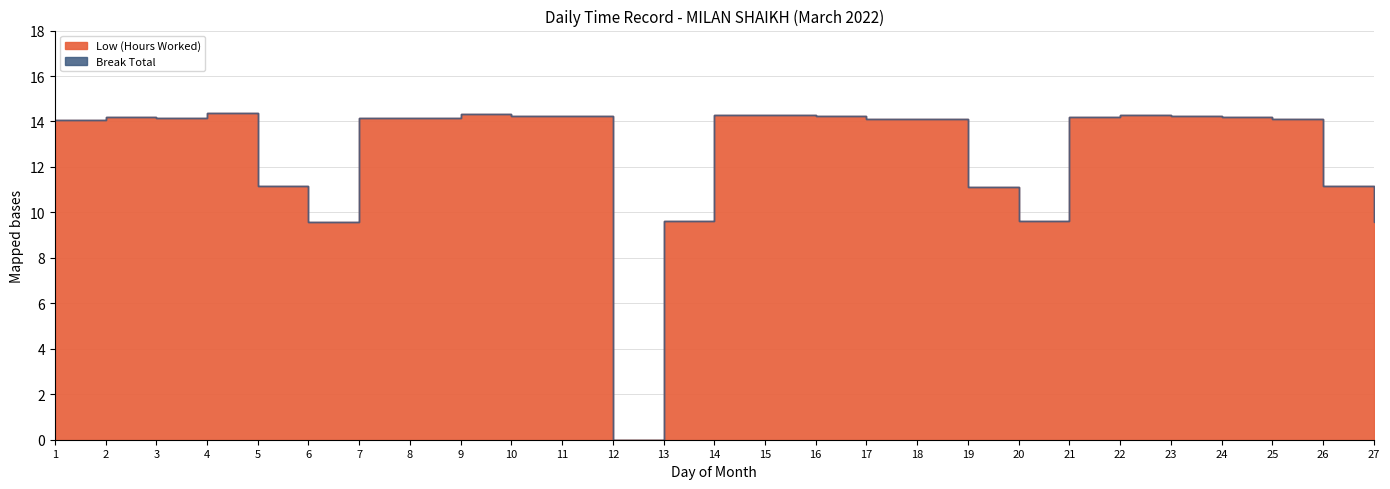

At which label does Low (Hours Worked) reach its peak?

4